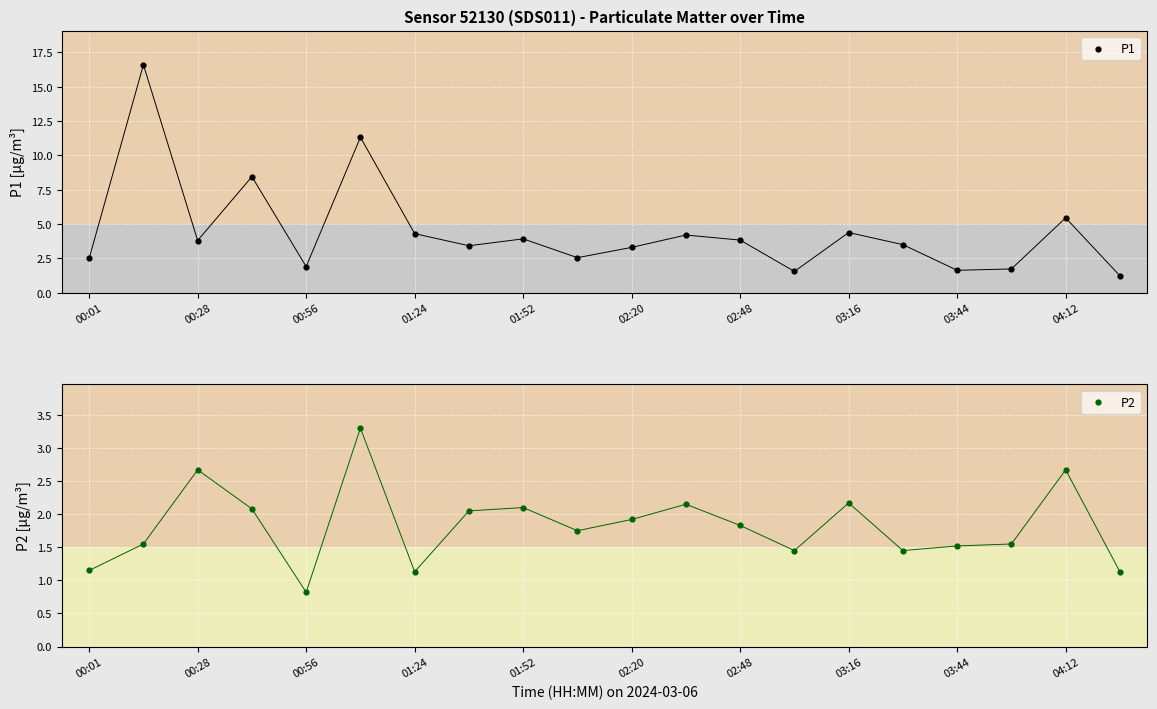

Which series reaches the minimum Y coordinate?

P2